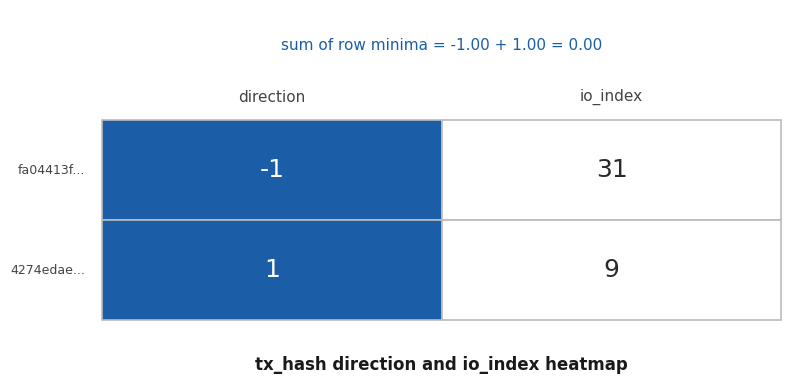

What is the sum of the 4274edae... values at 1 and 0?

10